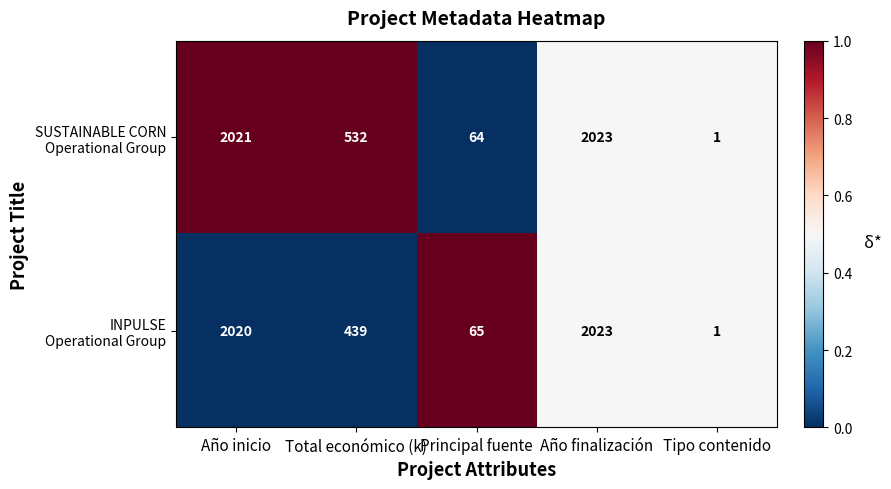

At which category is the sum across all series the highest?

Año finalización